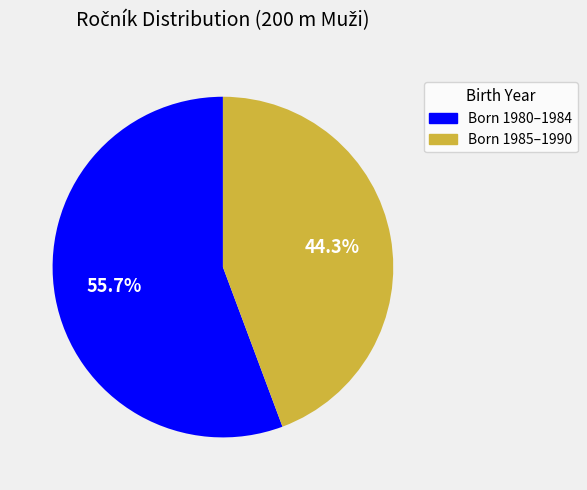

To the nearest percent, what is the difference between the largest and smallest slice percentages?

11%